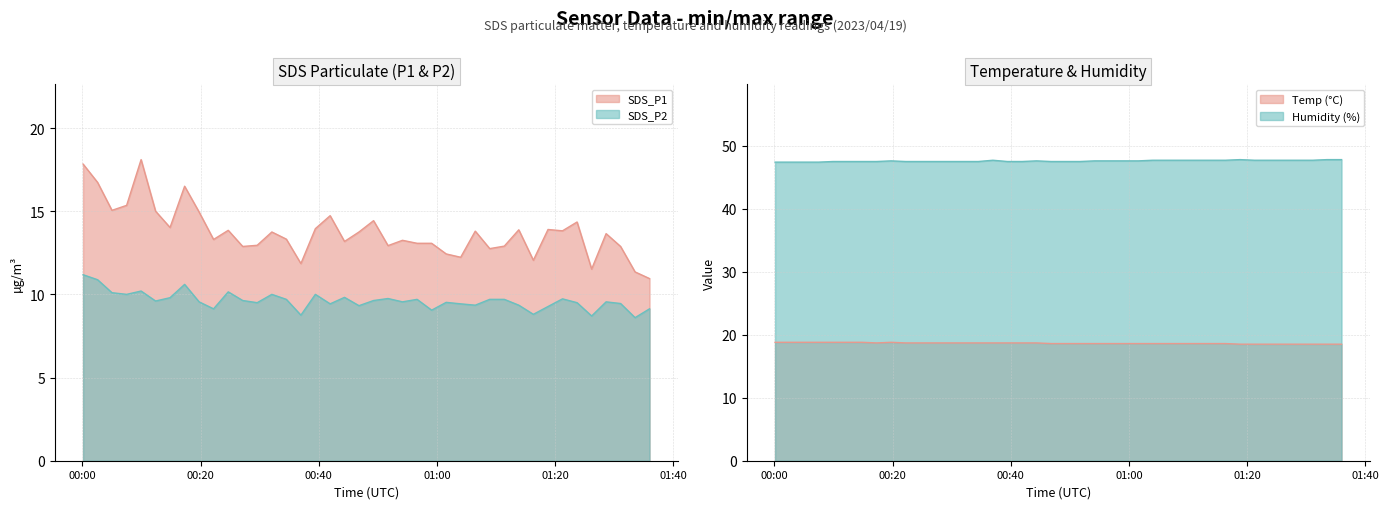

Rank the series by their maximum value, from lowest to highest.

SDS_P2, SDS_P1, Temp, Humidity